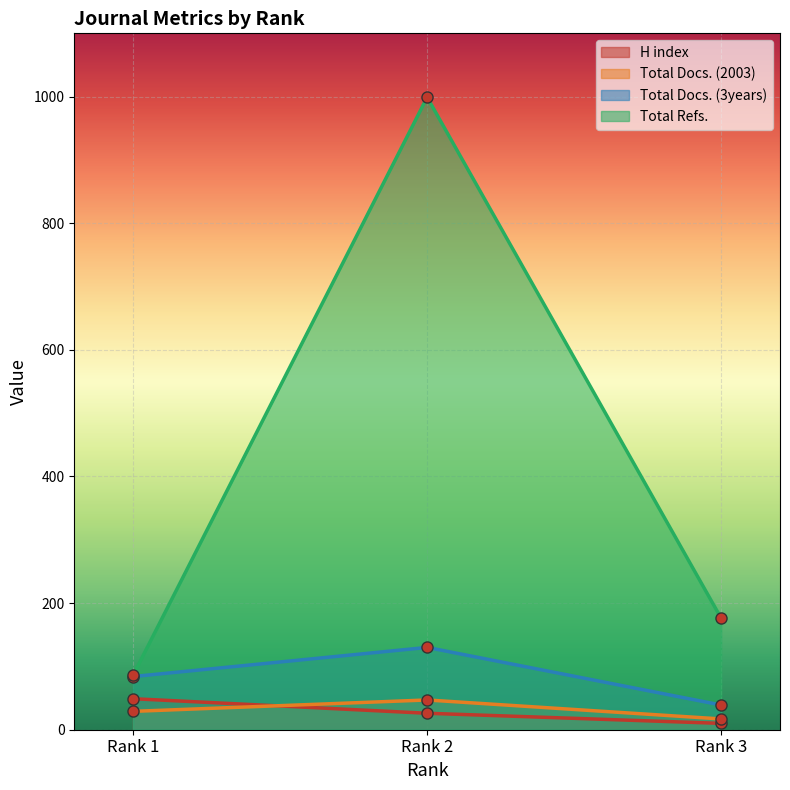

At how many categories does at least one series exceed 567?

1